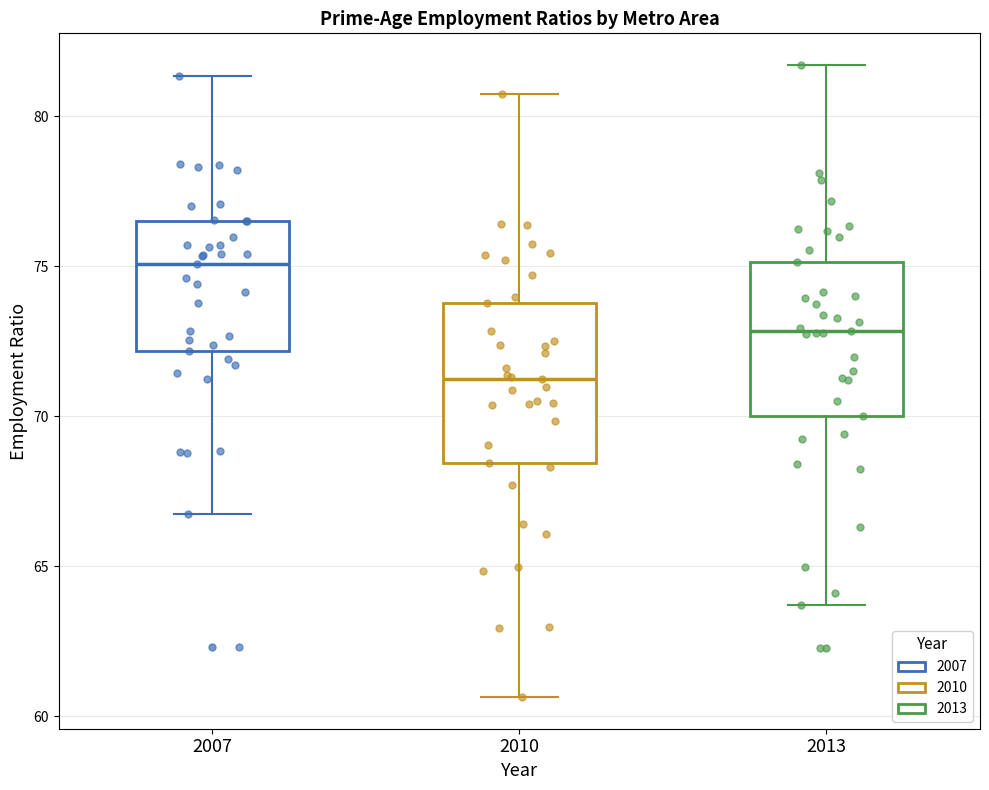

Where is the upper edge of the box at x = 2013 on the y-axis? The values are not printed on the chart, so give them approximately, as read against the axis.

75.0